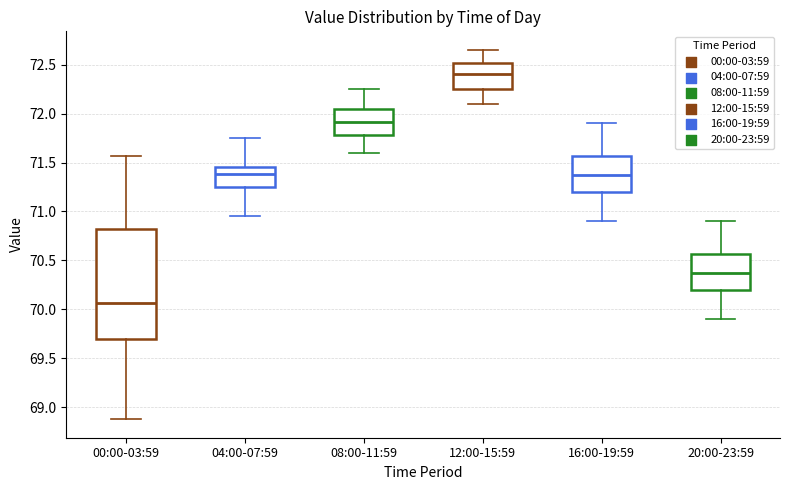

Where does the lower whisker of the box for 04:00-07:59 end on the y-axis? The values are not printed on the chart, so give them approximately, as read against the axis.

70.95